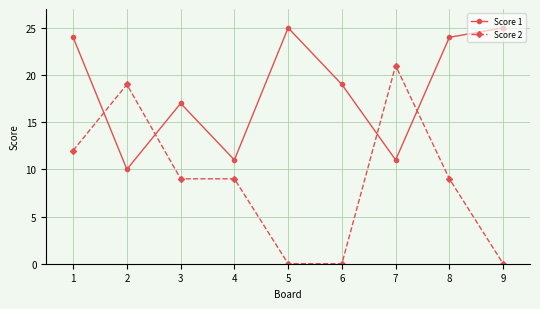

How many data points does each series have?

9